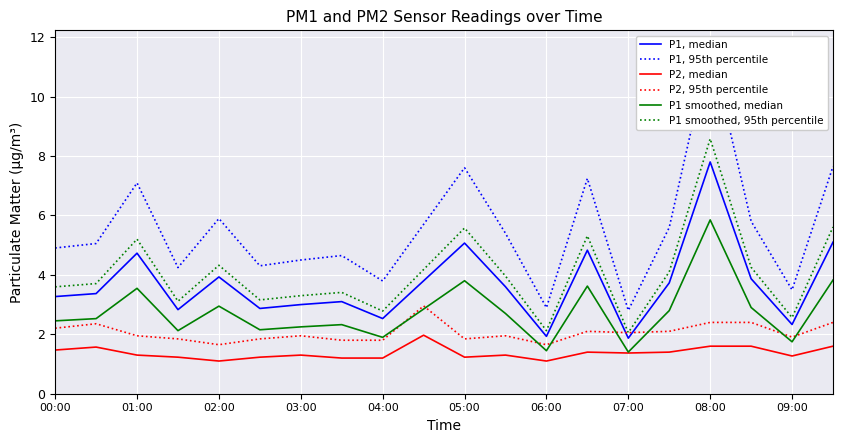

True or false: P1 smoothed, 95th percentile and P1, 95th percentile cross at least once.

False